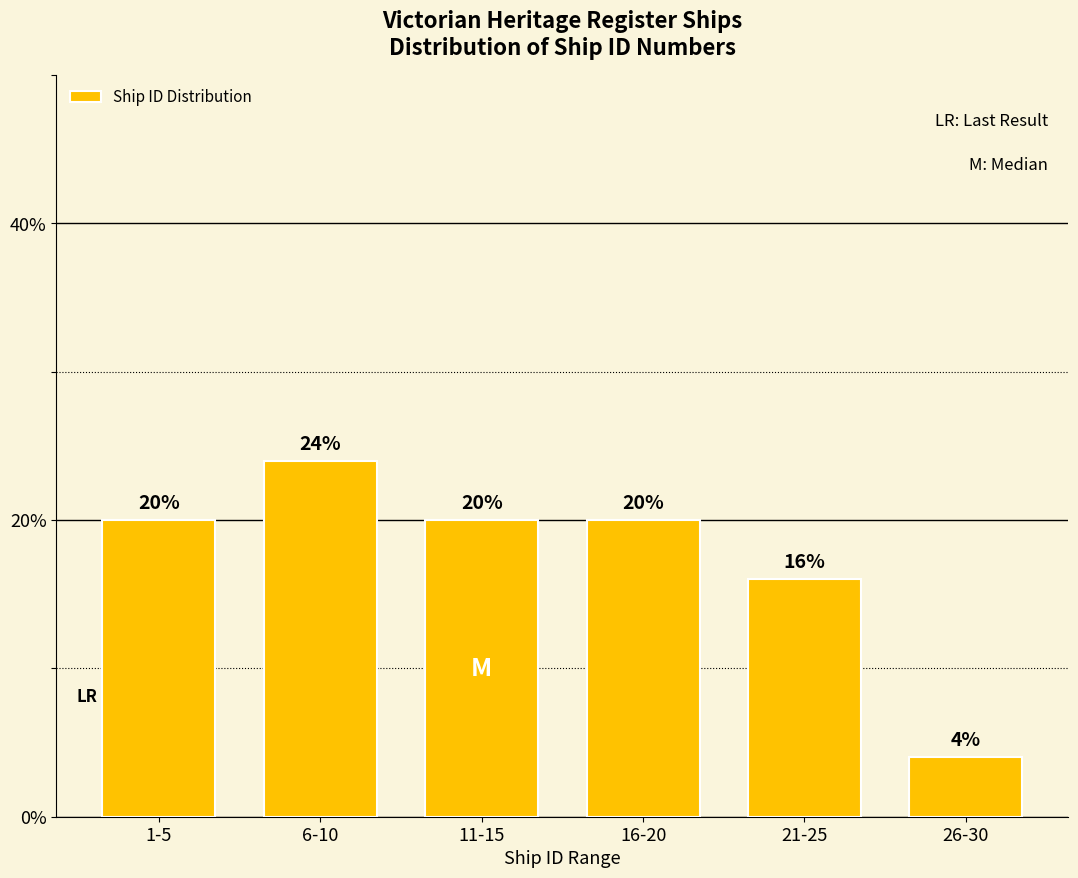

Reading right to left, transcribe all the data shown in this chart.

26-30=4	21-25=16	16-20=20	11-15=20	6-10=24	1-5=20